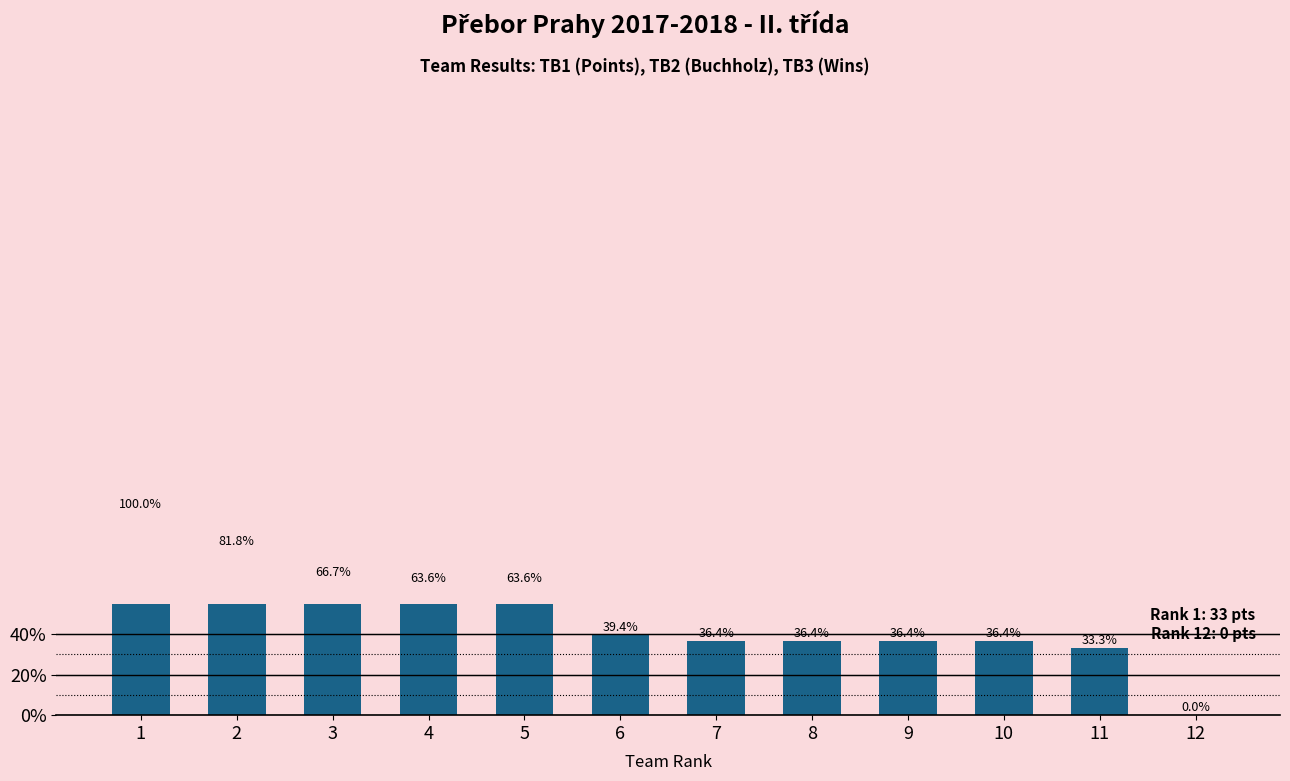

What is the sum of the values at 9 and 12?

36.4